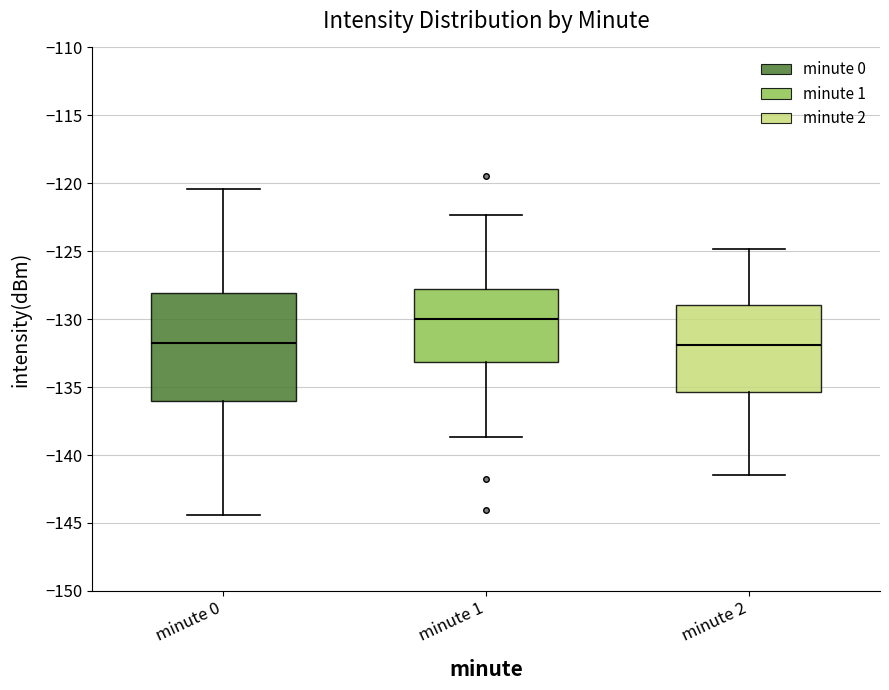

Where does the upper whisker of the box for minute 0 end on the y-axis? The values are not printed on the chart, so give them approximately, as read against the axis.

-120.5